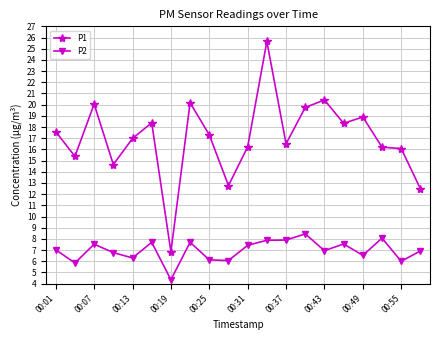

True or false: P2 has more than 2 points higher than both neighbors.

True